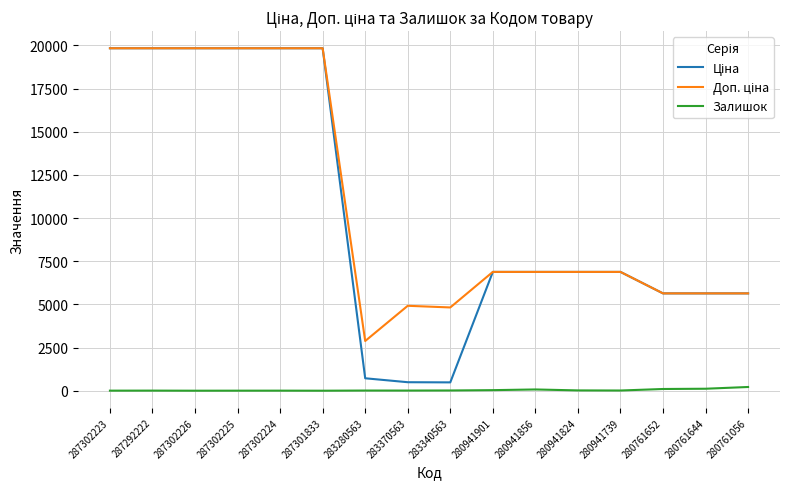

What is the greatest value displayed?

19831.1